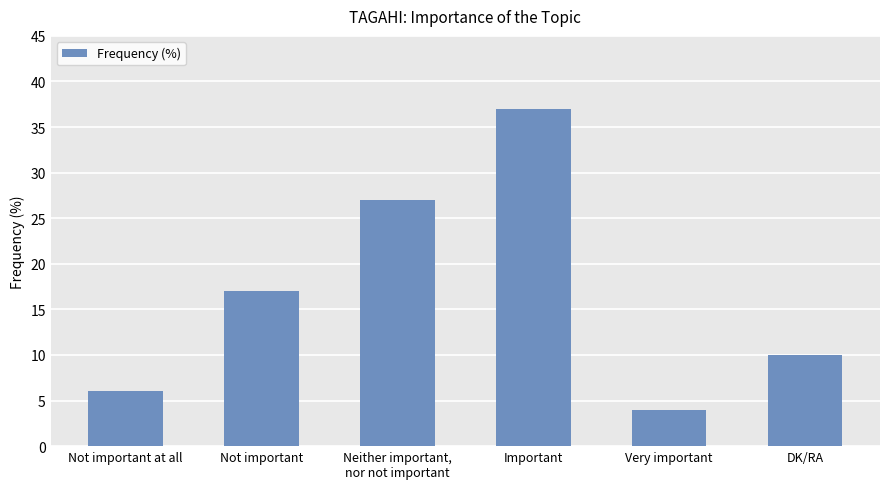

What is the difference between the values at Very important and Not important?

13